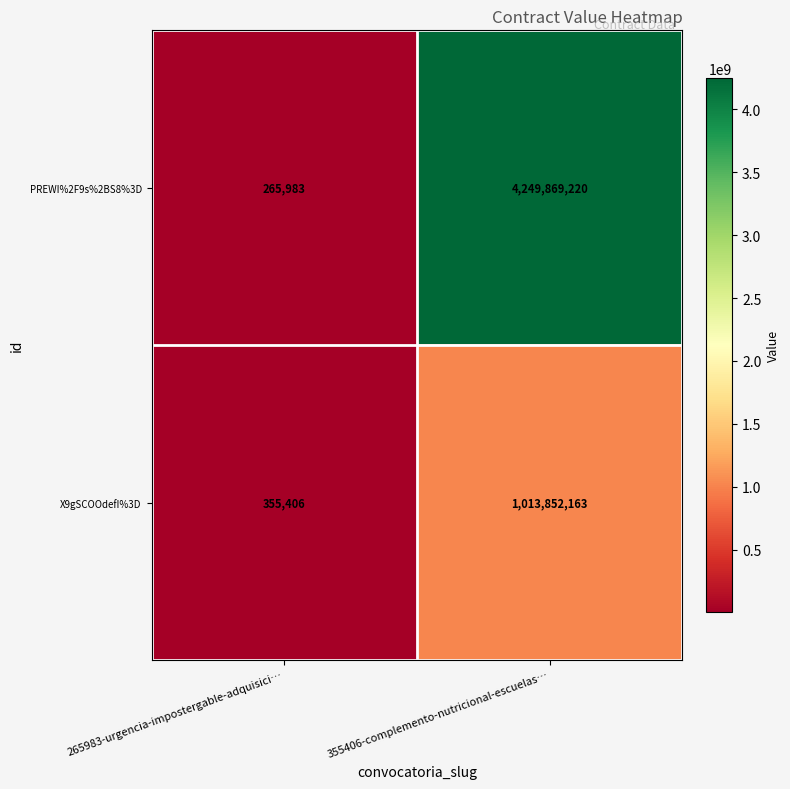

List the series in order of their peak value, highest first.

PREWI%2F9s%2BS8%3D, X9gSCOOdefI%3D